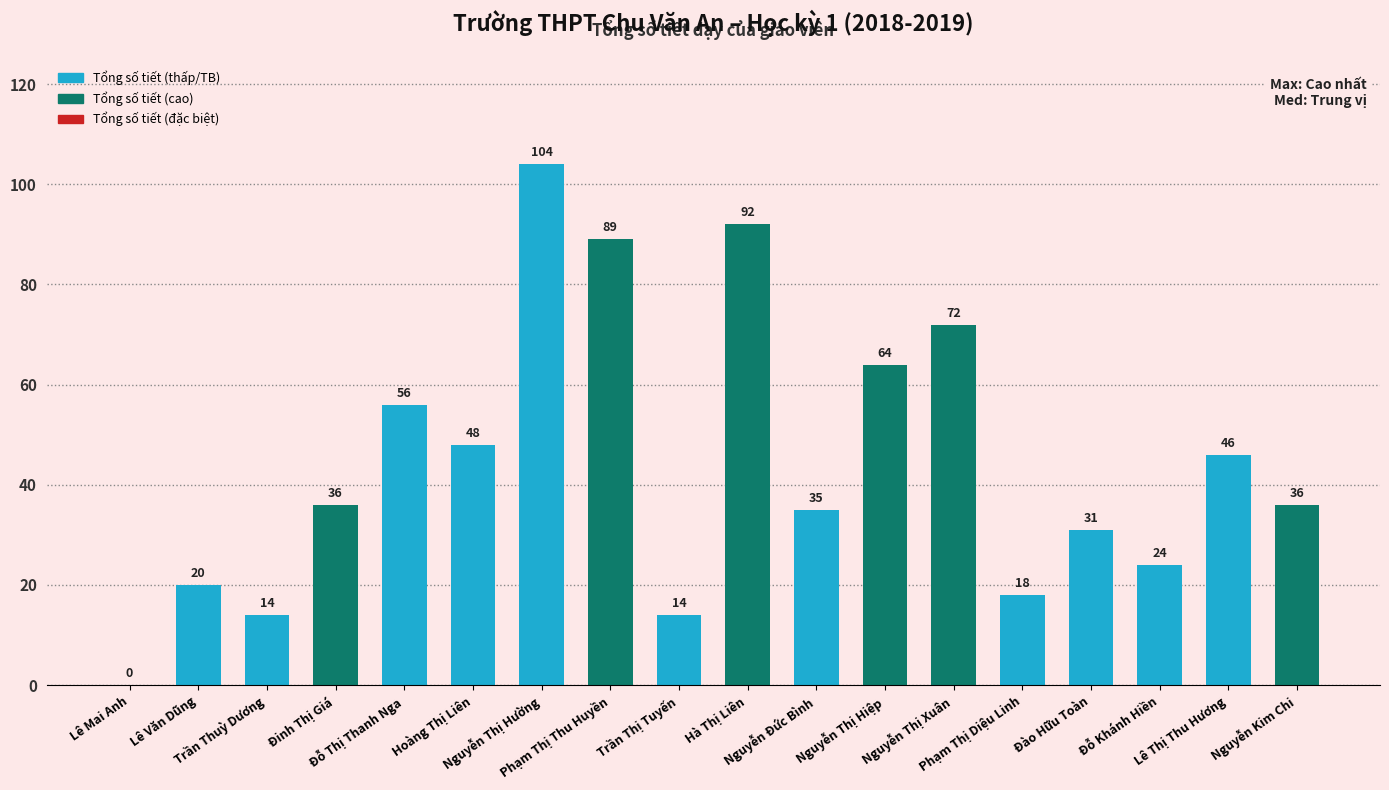

What value does the data have at Nguyễn Thị Hường, to the nearest 50?

100